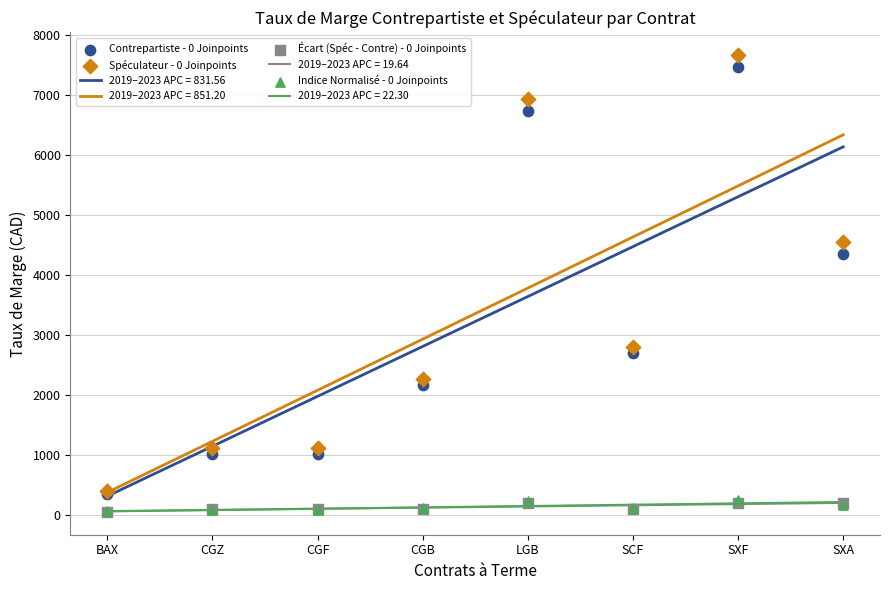

What are all the series names shown in the legend?

Contrepartiste - 0 Joinpoints, Spéculateur - 0 Joinpoints, Écart (Spéc - Contre) - 0 Joinpoints, Indice Normalisé - 0 Joinpoints